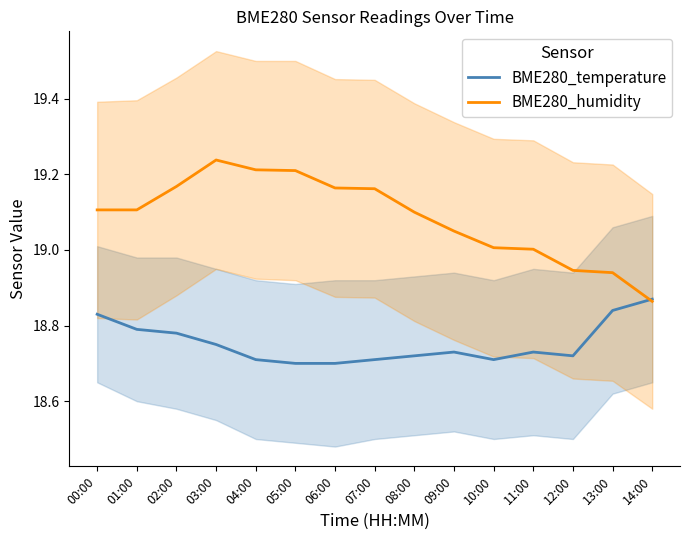

What is the maximum value for BME280_temperature?

18.9